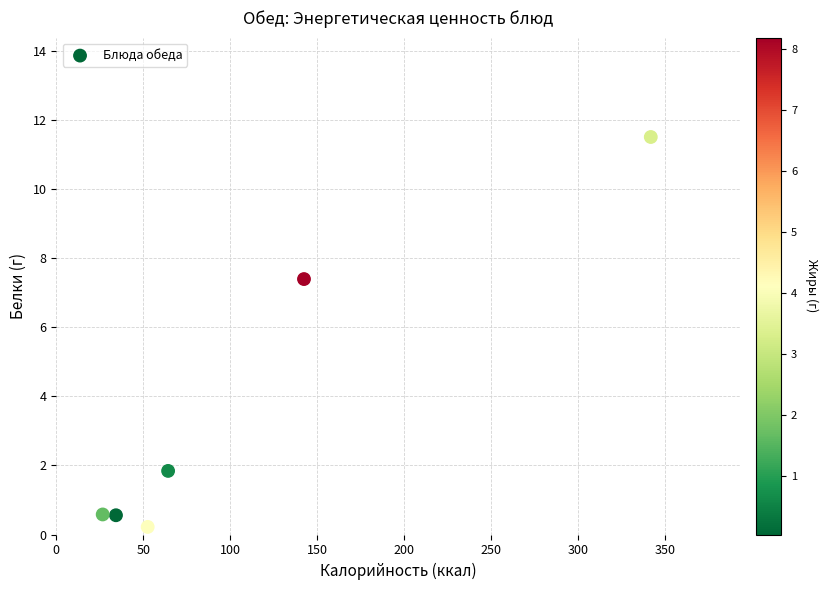

What Y value in the scatter plot is closest to 5?

7.4